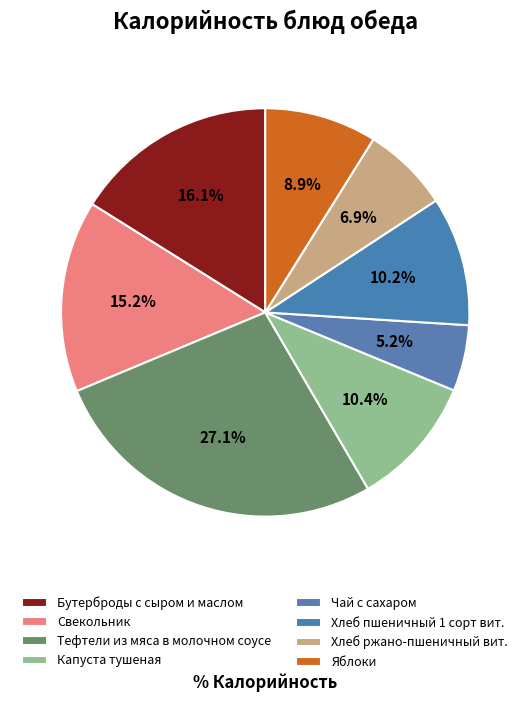

What percentage is the Яблоки slice, to the nearest percent?

9%